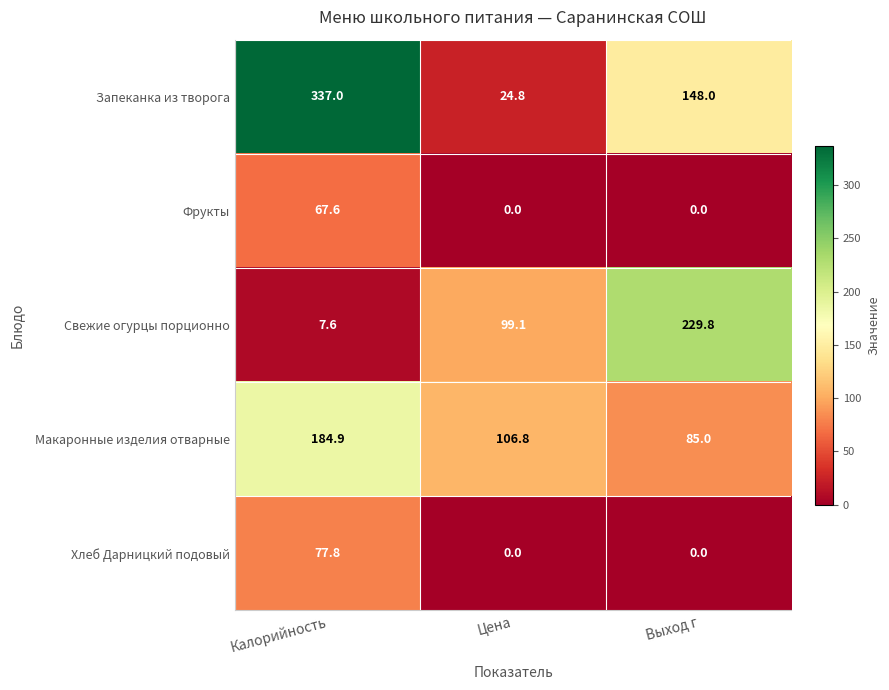

Which series has the largest total across all categories?

Запеканка из творога